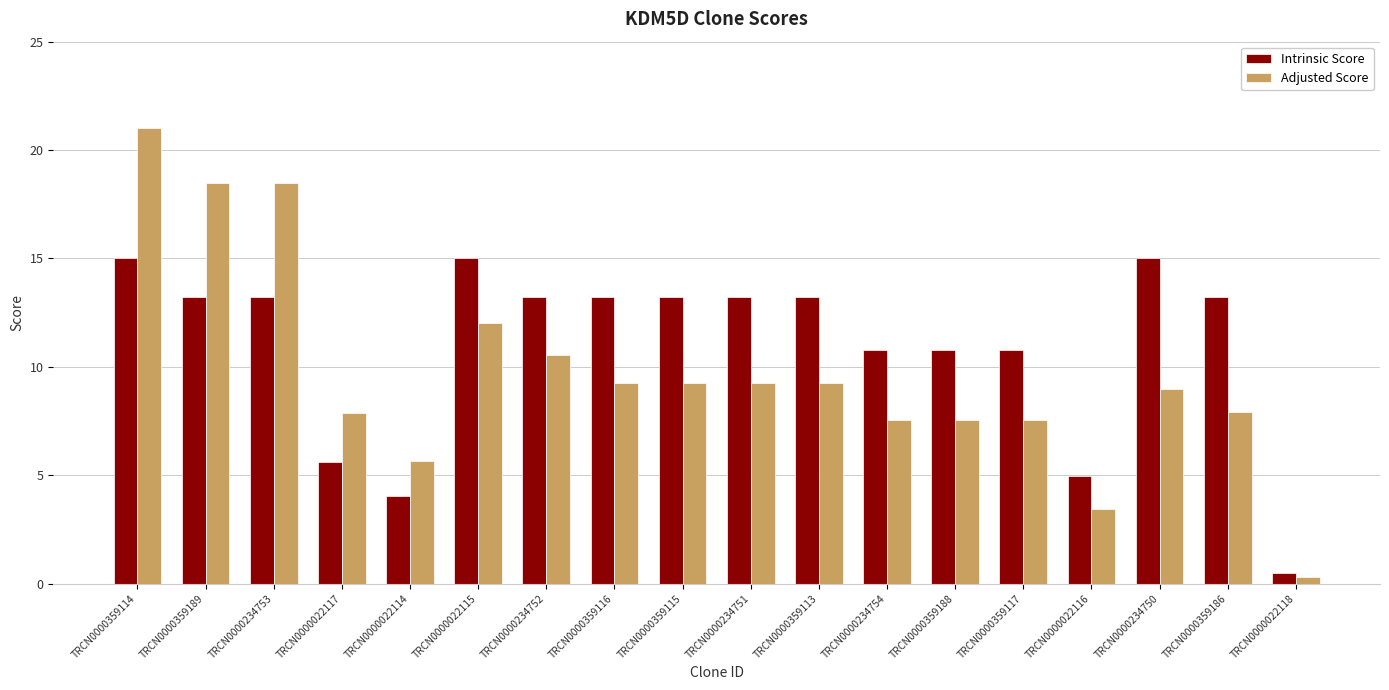

Rank the series at TRCN0000359117 from lowest to highest value.

Adjusted Score, Intrinsic Score